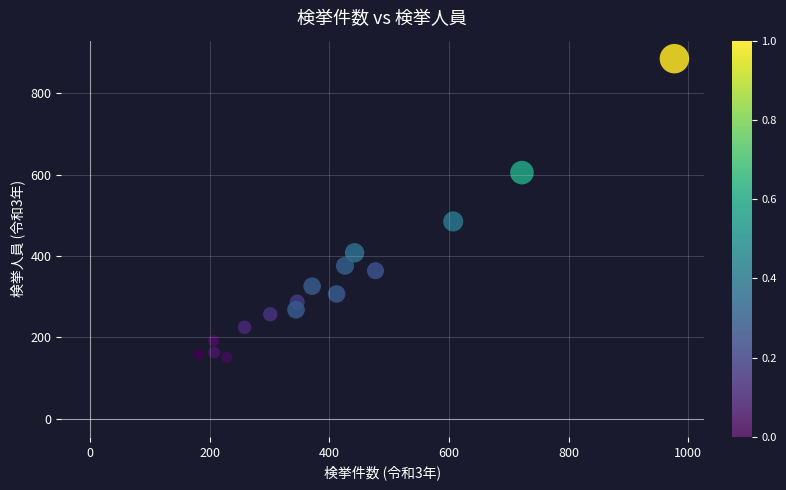

What Y value in the scatter plot is closest to 518?

485